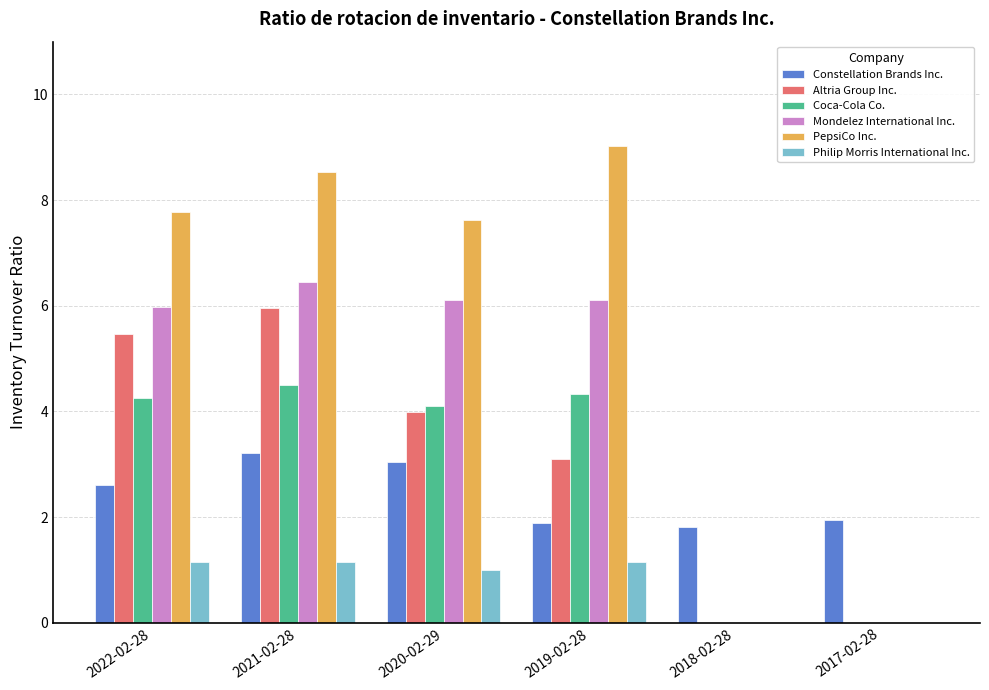

Is the value of Altria Group Inc. at 2022-02-28 greater than the value of Philip Morris International Inc. at 2019-02-28?

Yes